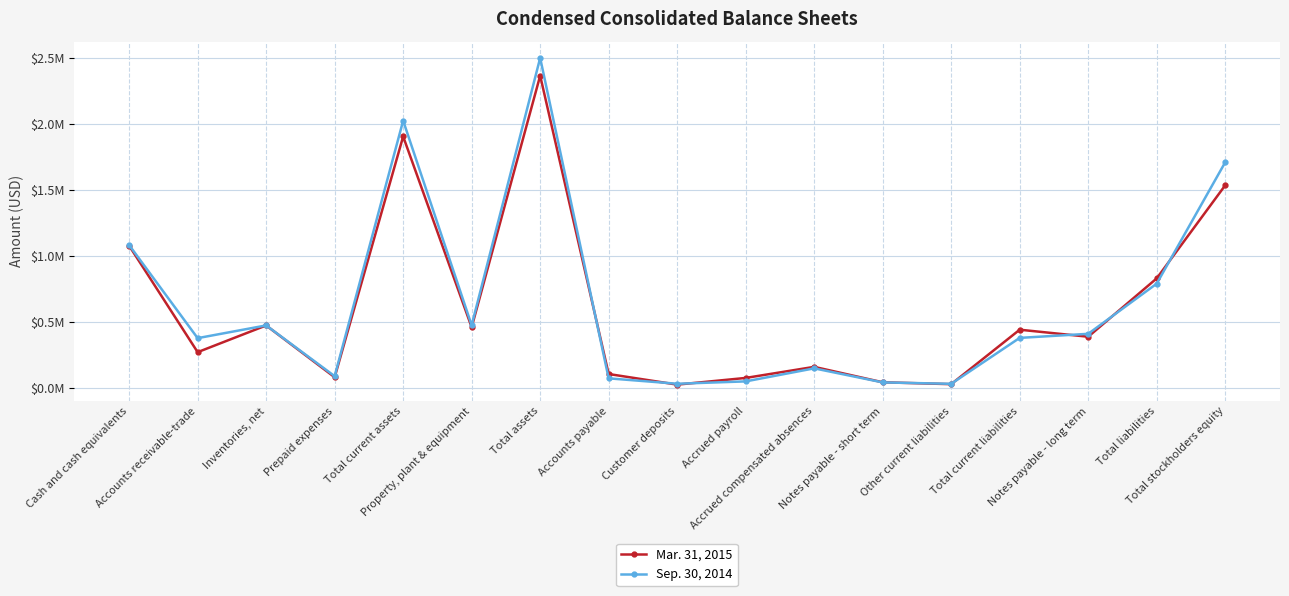

What is the value of the Mar. 31, 2015 point at the 3rd from the left?

473489